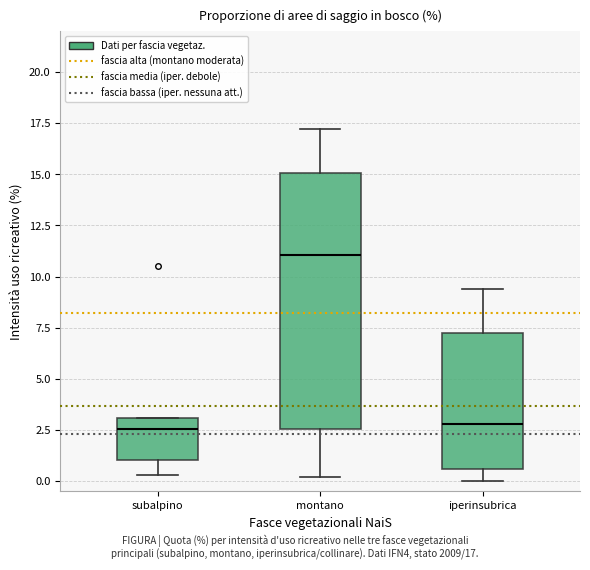

Reading left to right, transcribe this box plot: for each box, give where its median line is, the range the box spans, and where its two whiskers end, as read against the y-axis. The values are not printed on the chart, so give them approximately, as read against the axis.

subalpino: median 2.5, box 1.0 to 3.0, whiskers 0.5 to 3.0
montano: median 11.0, box 2.5 to 15.0, whiskers 0.0 to 17.0
iperinsubrica: median 3.0, box 0.5 to 7.5, whiskers 0.0 to 9.5